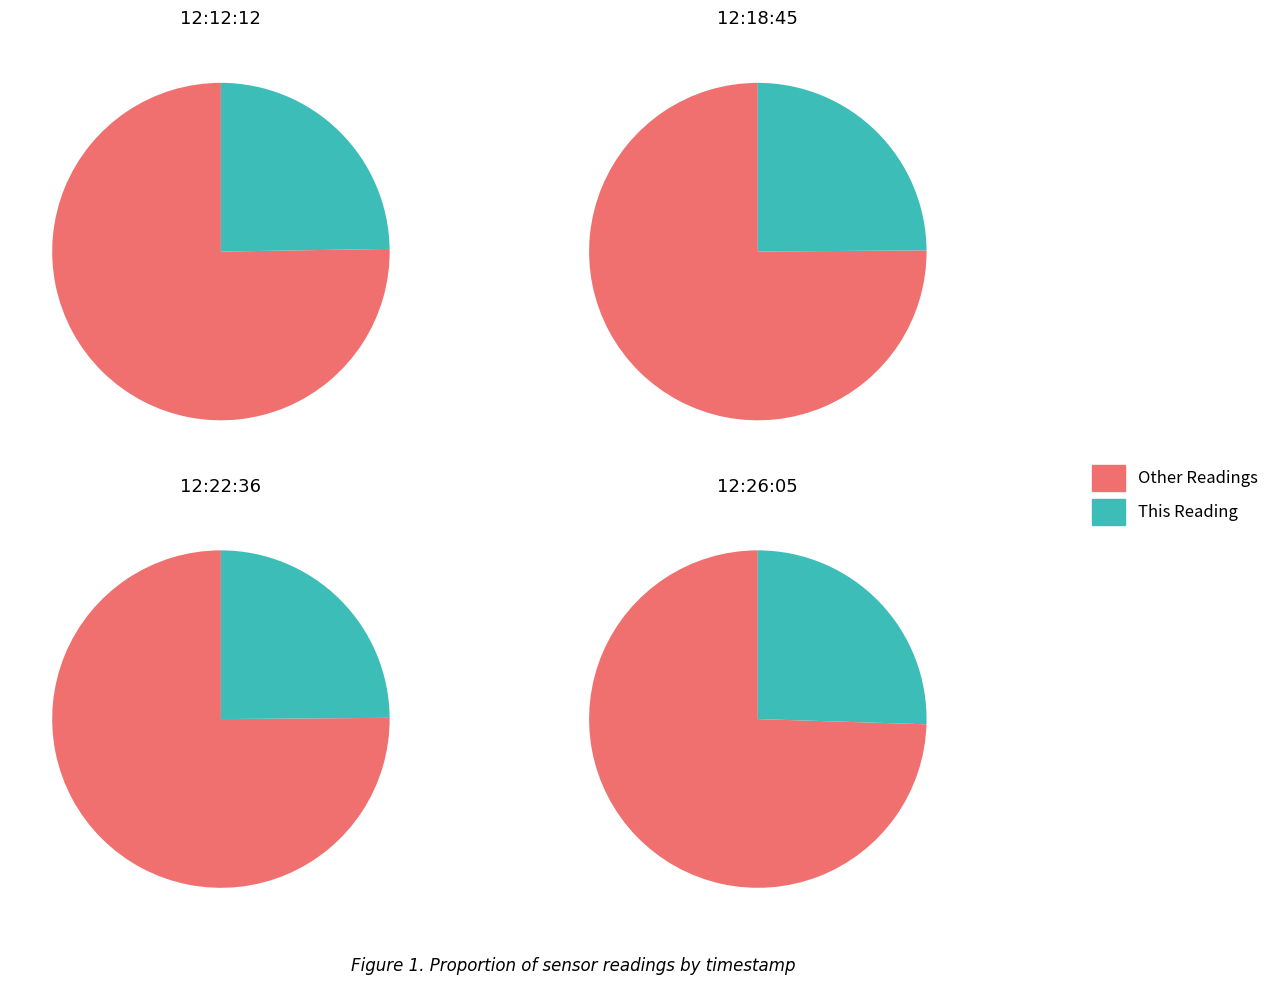

How many slices are in this pie chart?

4